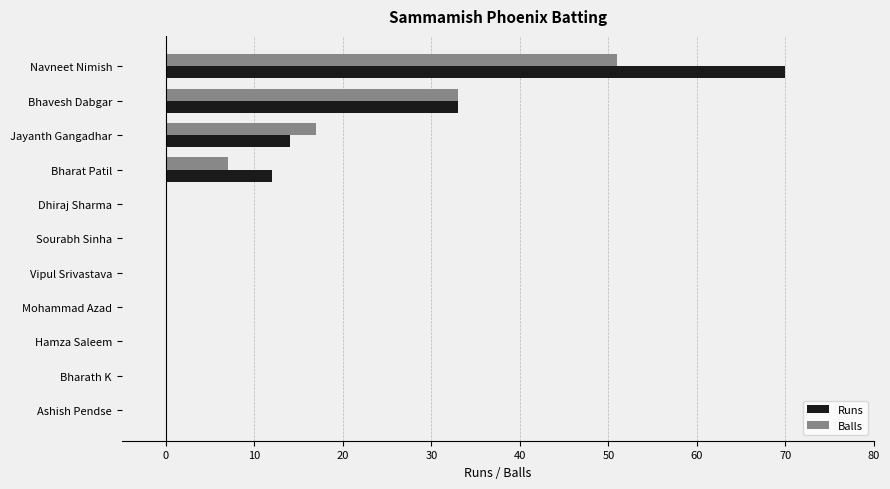

At which label is Runs closest to 35?

Bhavesh Dabgar